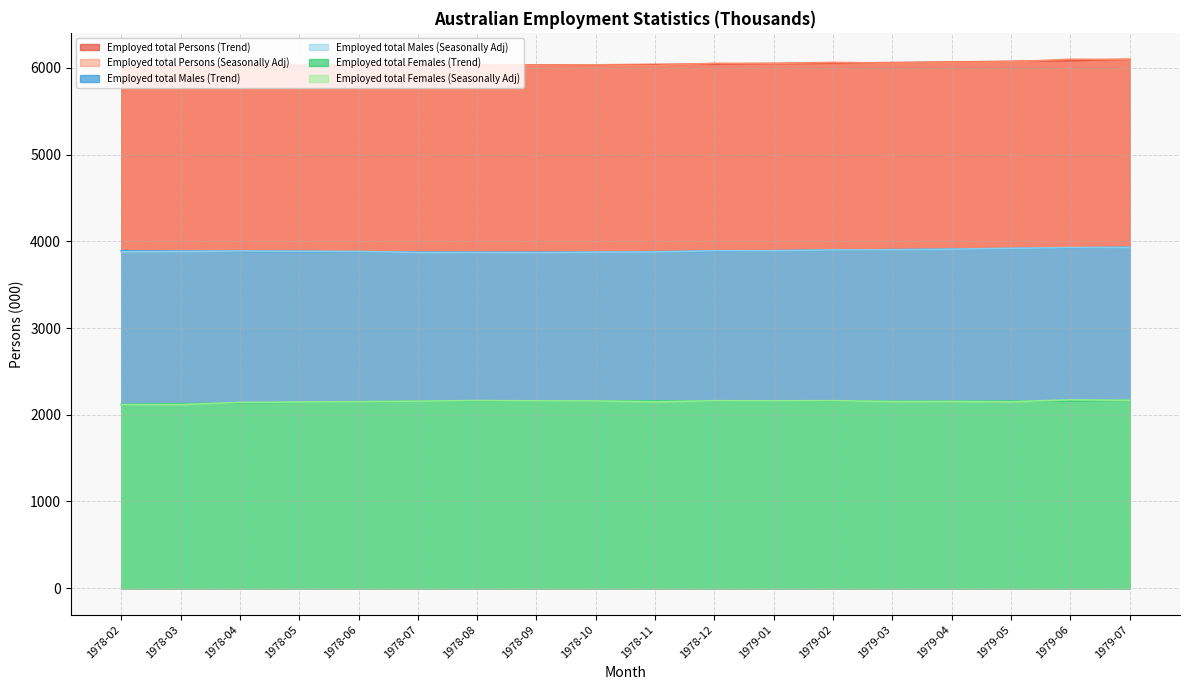

What are all the series names shown in the legend?

Employed total Persons (Trend), Employed total Persons (Seasonally Adj), Employed total Males (Trend), Employed total Males (Seasonally Adj), Employed total Females (Trend), Employed total Females (Seasonally Adj)